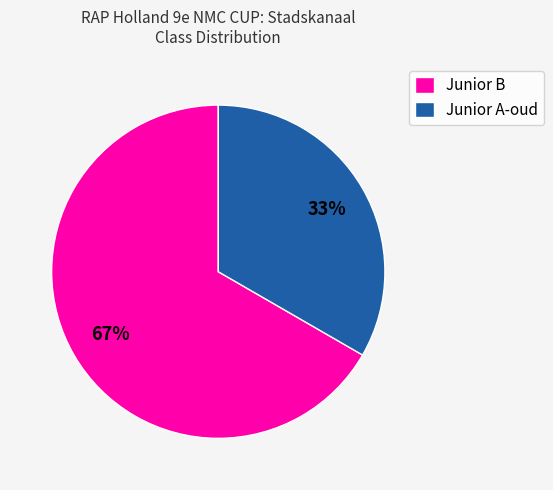

Which has a higher value, Junior B or Junior A-oud?

Junior B